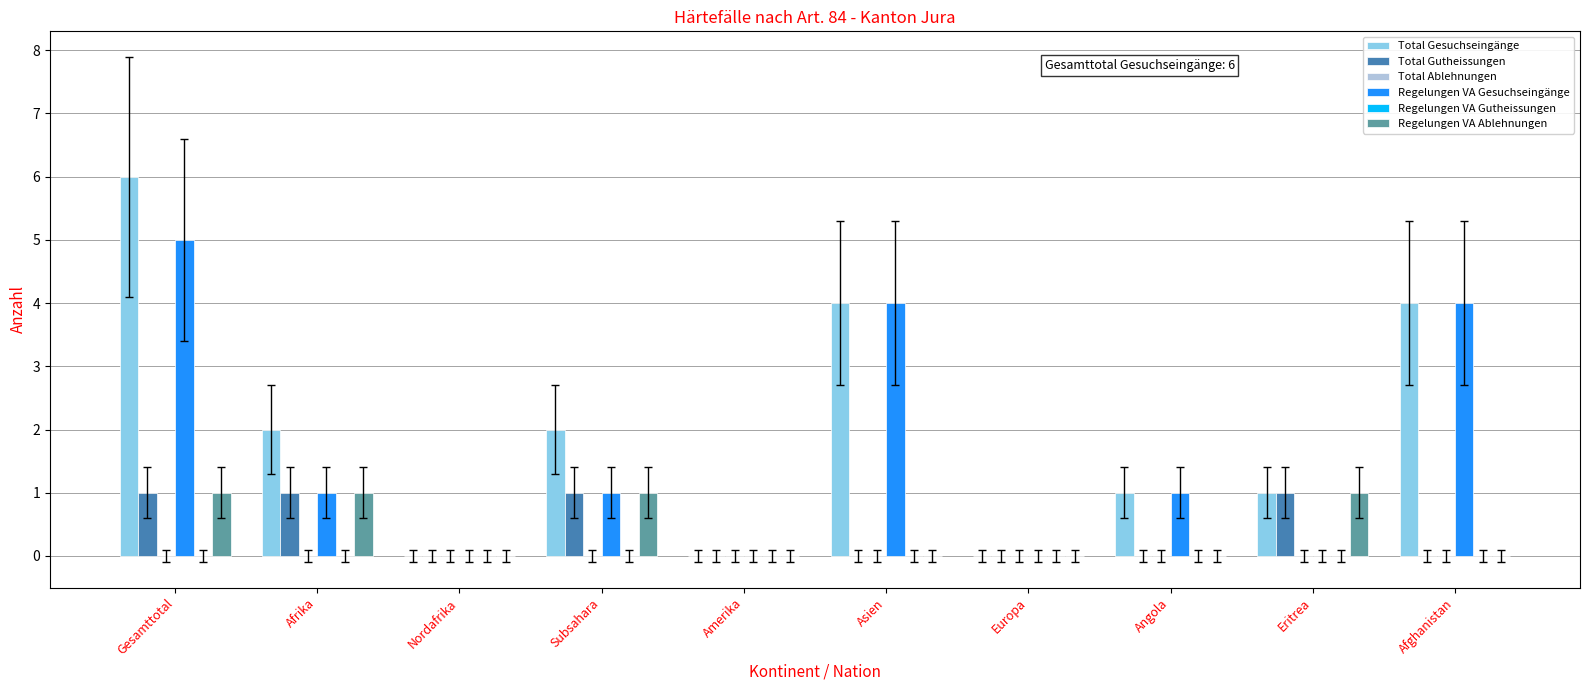

Reading right to left, transcribe all the data shown in this chart.

Total Gesuchseingänge: Afghanistan=4	Eritrea=1	Angola=1	Europa=0	Asien=4	Amerika=0	Subsahara=2	Nordafrika=0	Afrika=2	Gesamttotal=6
Total Gutheissungen: Afghanistan=0	Eritrea=1	Angola=0	Europa=0	Asien=0	Amerika=0	Subsahara=1	Nordafrika=0	Afrika=1	Gesamttotal=1
Total Ablehnungen: Afghanistan=0	Eritrea=0	Angola=0	Europa=0	Asien=0	Amerika=0	Subsahara=0	Nordafrika=0	Afrika=0	Gesamttotal=0
Regelungen VA Gesuchseingänge: Afghanistan=4	Eritrea=0	Angola=1	Europa=0	Asien=4	Amerika=0	Subsahara=1	Nordafrika=0	Afrika=1	Gesamttotal=5
Regelungen VA Gutheissungen: Afghanistan=0	Eritrea=0	Angola=0	Europa=0	Asien=0	Amerika=0	Subsahara=0	Nordafrika=0	Afrika=0	Gesamttotal=0
Regelungen VA Ablehnungen: Afghanistan=0	Eritrea=1	Angola=0	Europa=0	Asien=0	Amerika=0	Subsahara=1	Nordafrika=0	Afrika=1	Gesamttotal=1